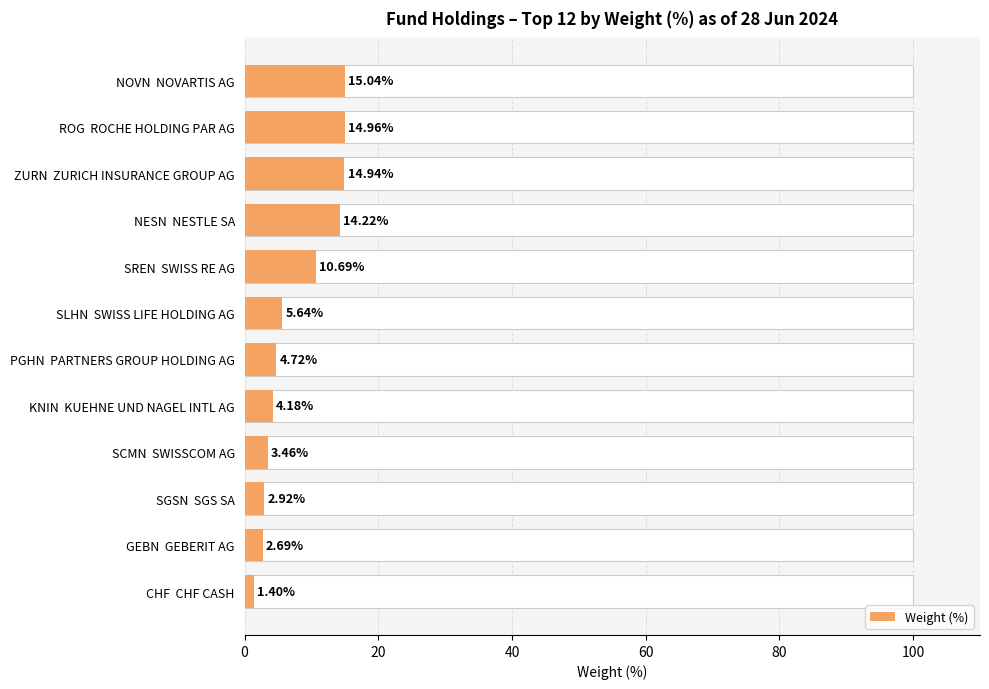

Reading left to right, extract all data points from this chart.

15.0	15.0	14.9	14.2	10.7	5.6	4.7	4.2	3.5	2.9	2.7	1.4